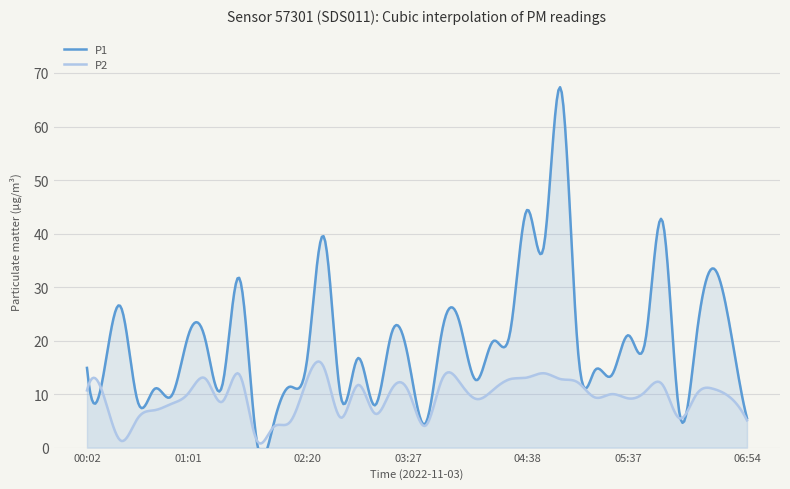

Which series has the largest total across all categories?

P1